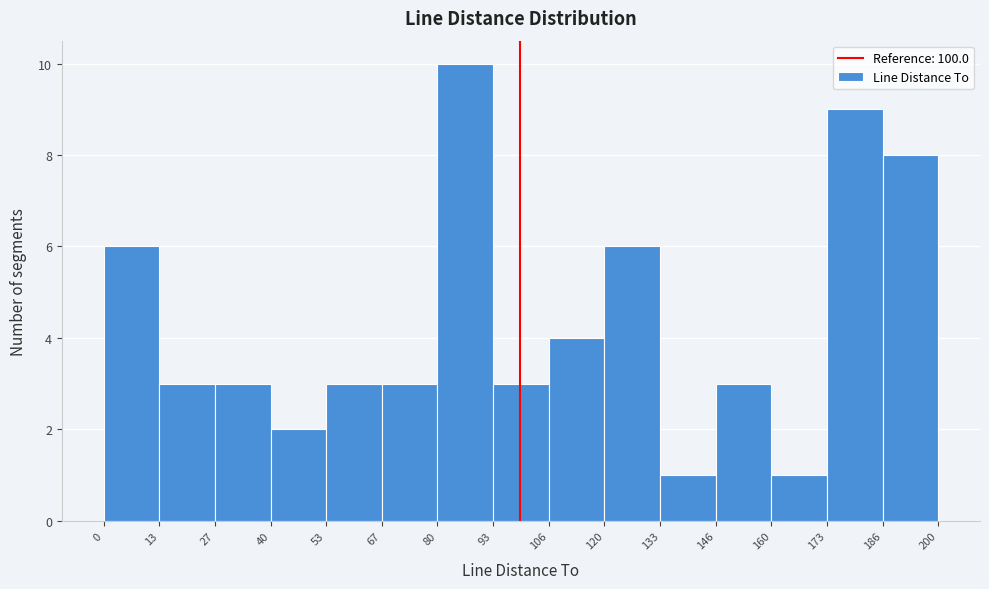

Which range on the x-axis has the tallest bar?

80 to 93